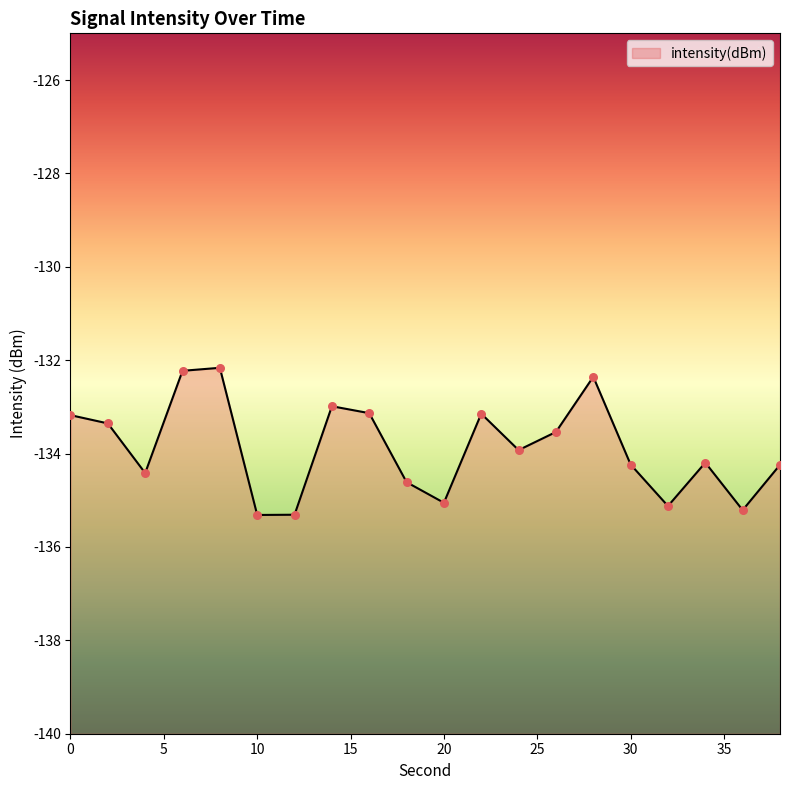

Which has a higher value, 18 or 4?

4